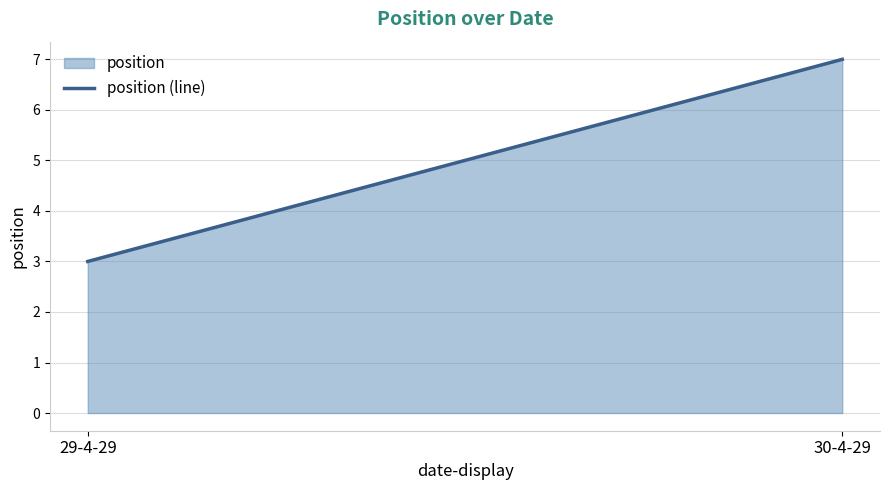

What is the smallest value displayed?

3